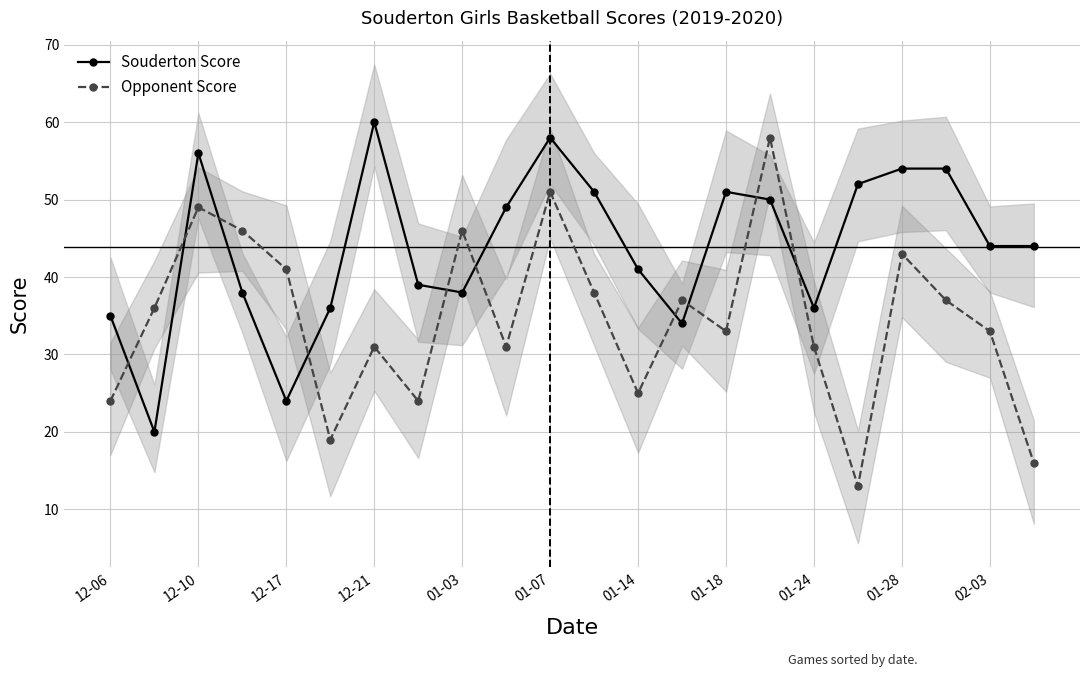

What is the highest value of the Souderton Score series?

60